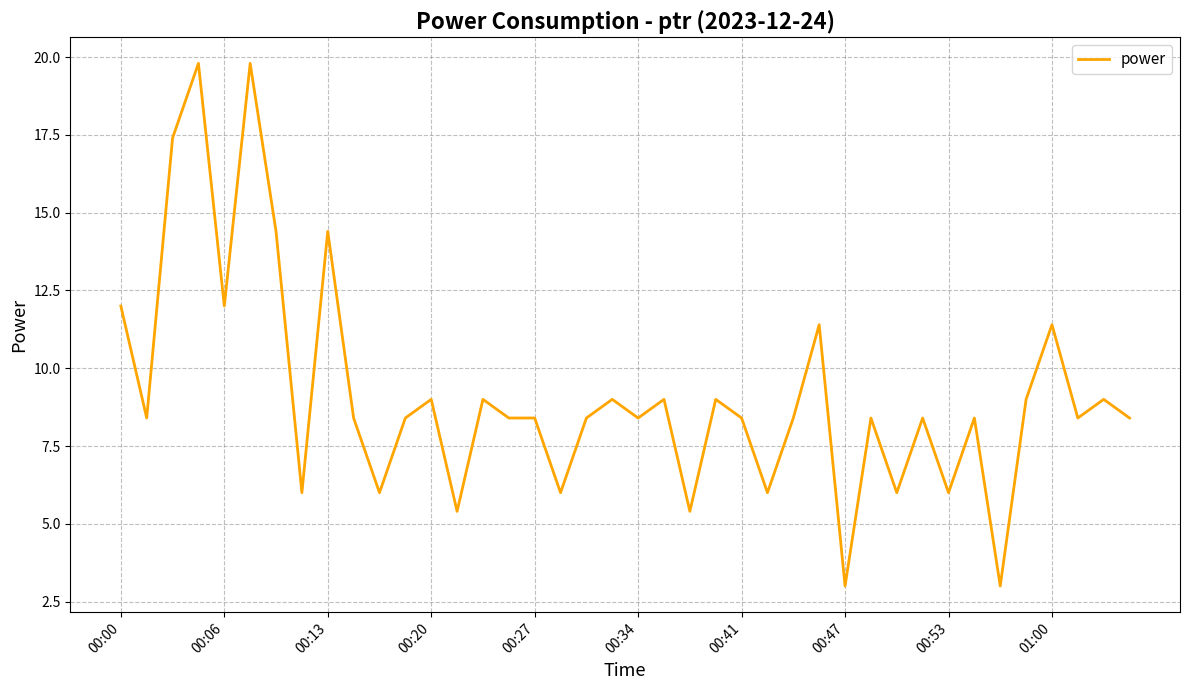

What is the maximum value shown in the chart?

19.8